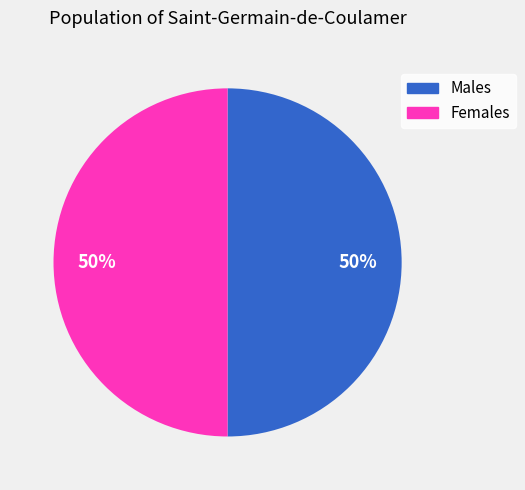

To the nearest percent, what is the average slice percentage?

50%